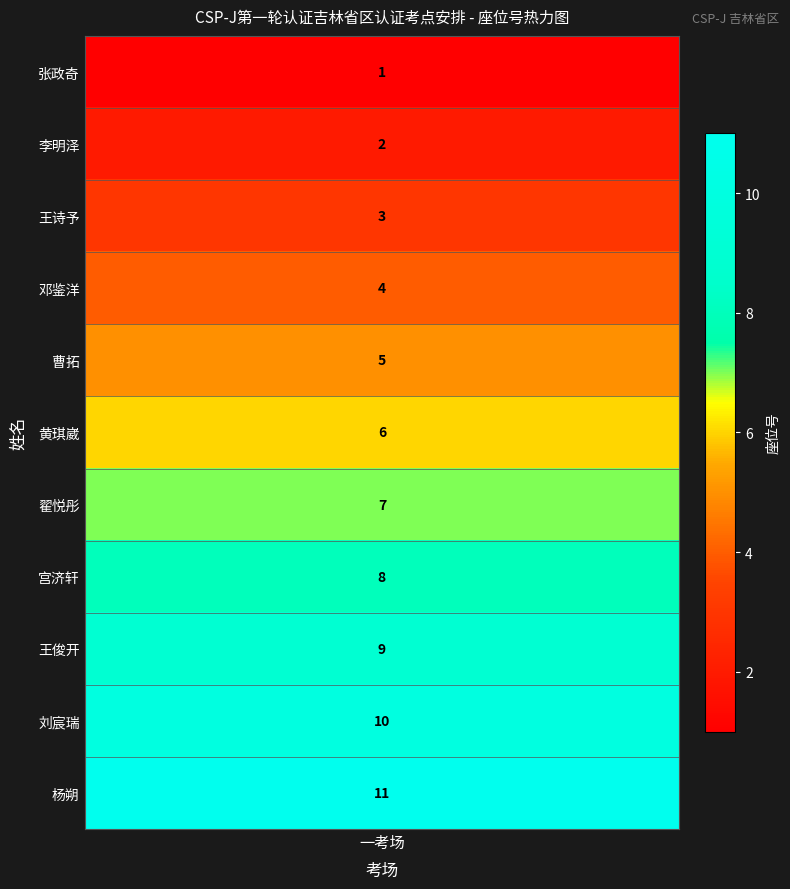

What is the maximum value shown in the chart?

11